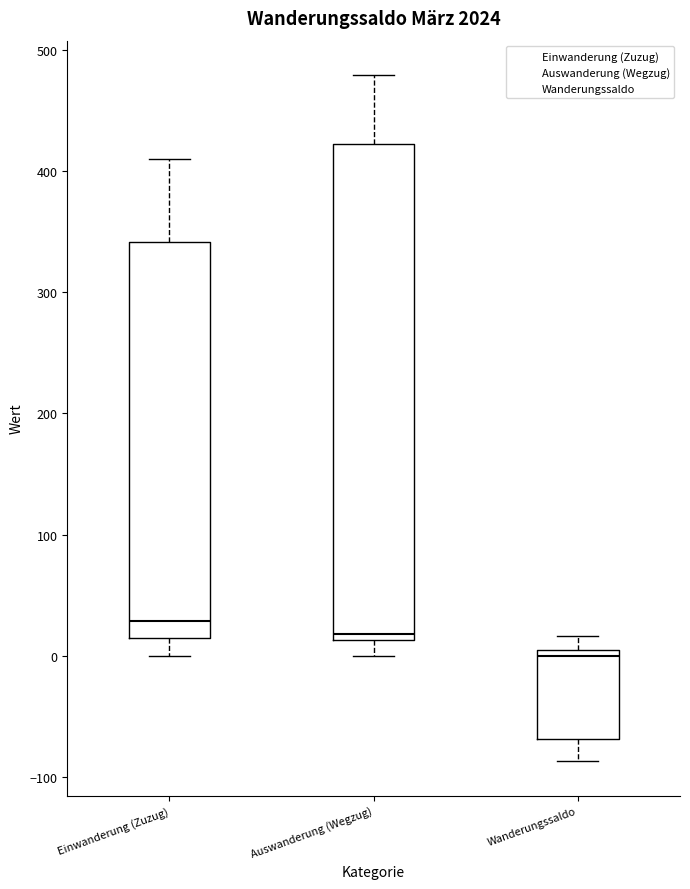

Which box's median line is the lowest?

Wanderungssaldo